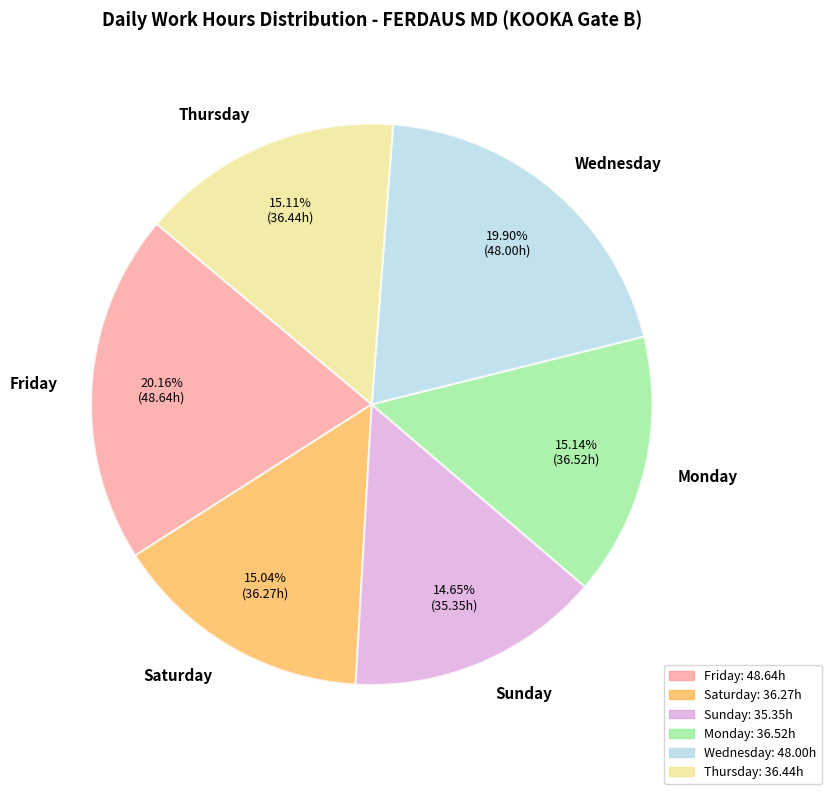

What is the ratio of the value at Monday to the value at Wednesday?

0.8